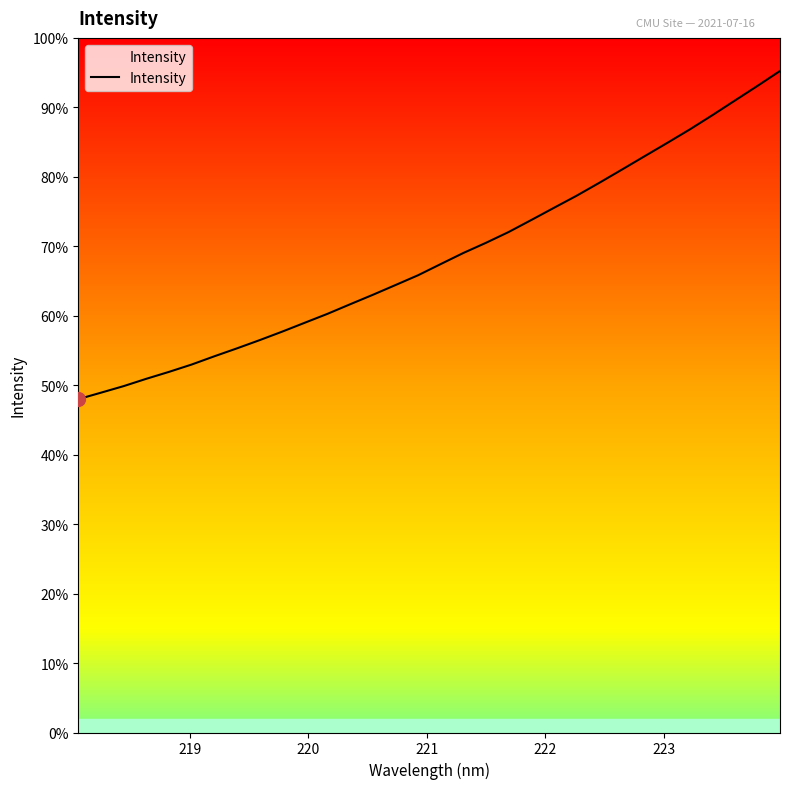

Does the chart have visible grid lines?

No